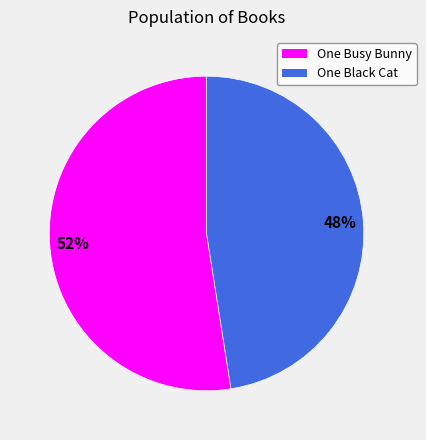

To the nearest percent, what is the average slice percentage?

50%